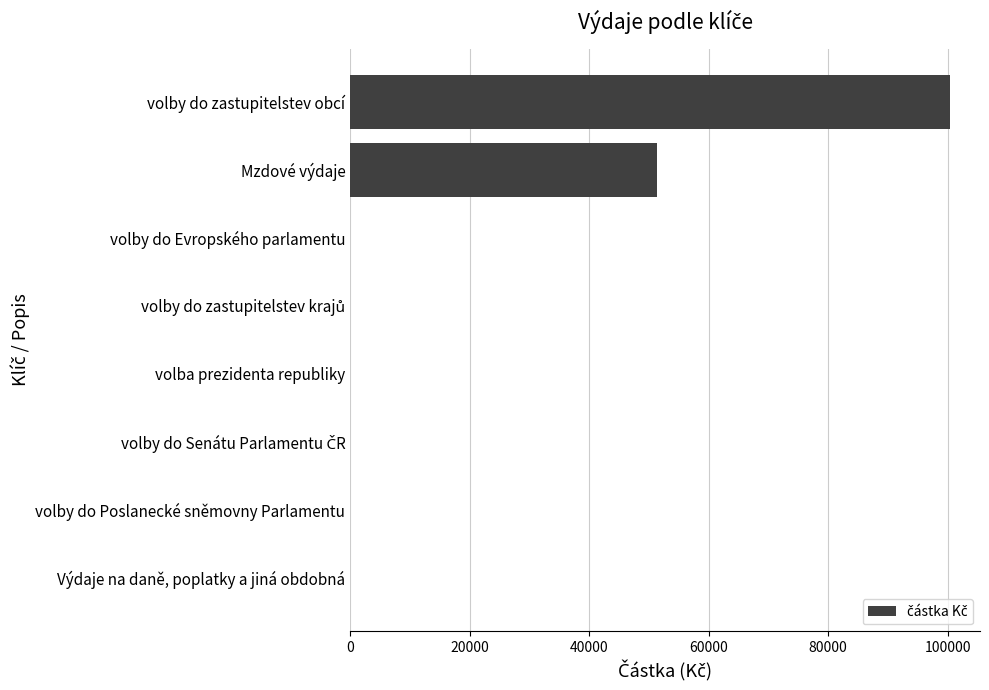

What is the sum of all values?

151781